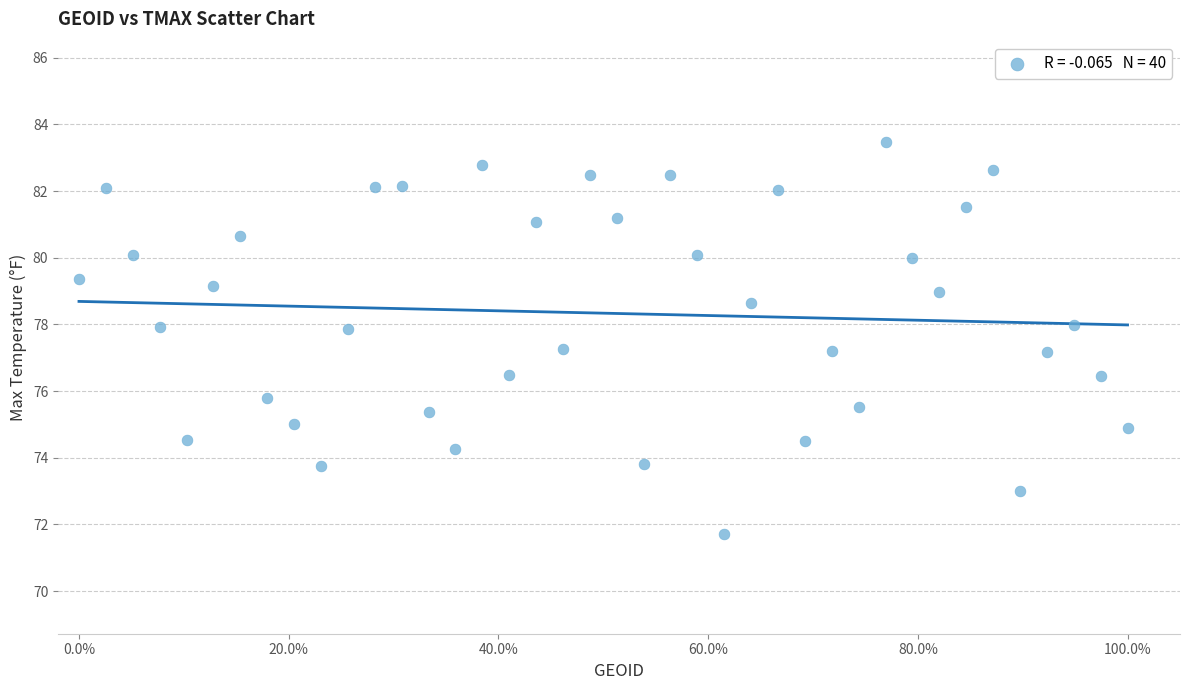

What is the range of X values (max minus min)?

1.0